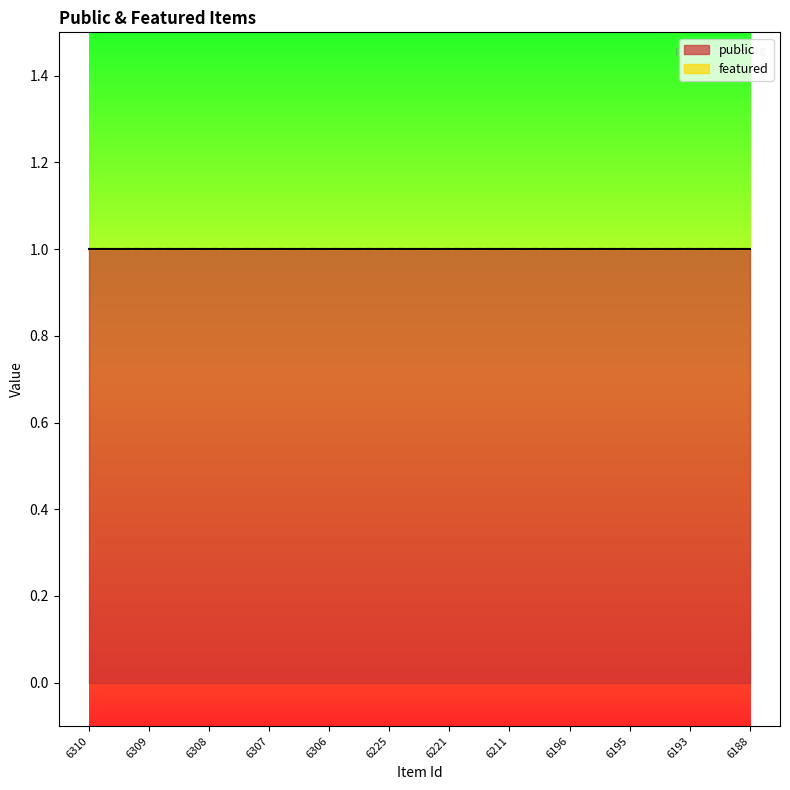

What are all the series names shown in the legend?

public, featured